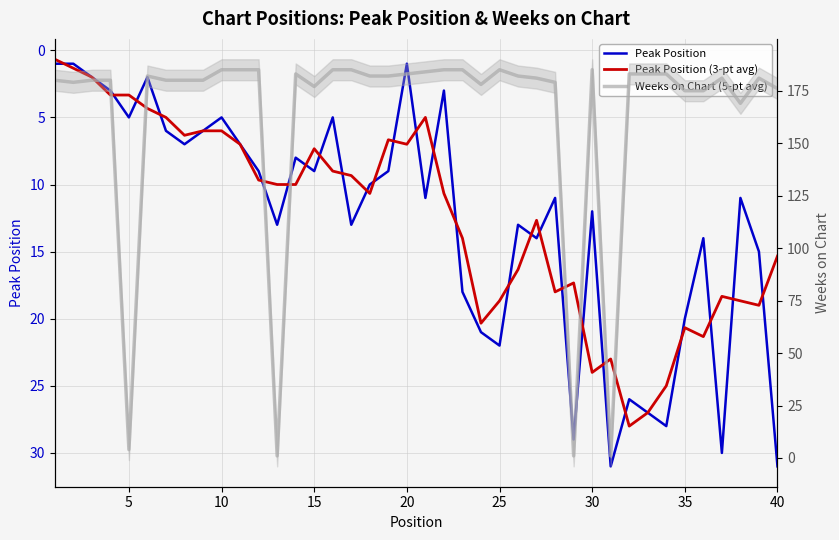

What is the difference between the maximum and second lowest values in the Peak Position series?

30.0